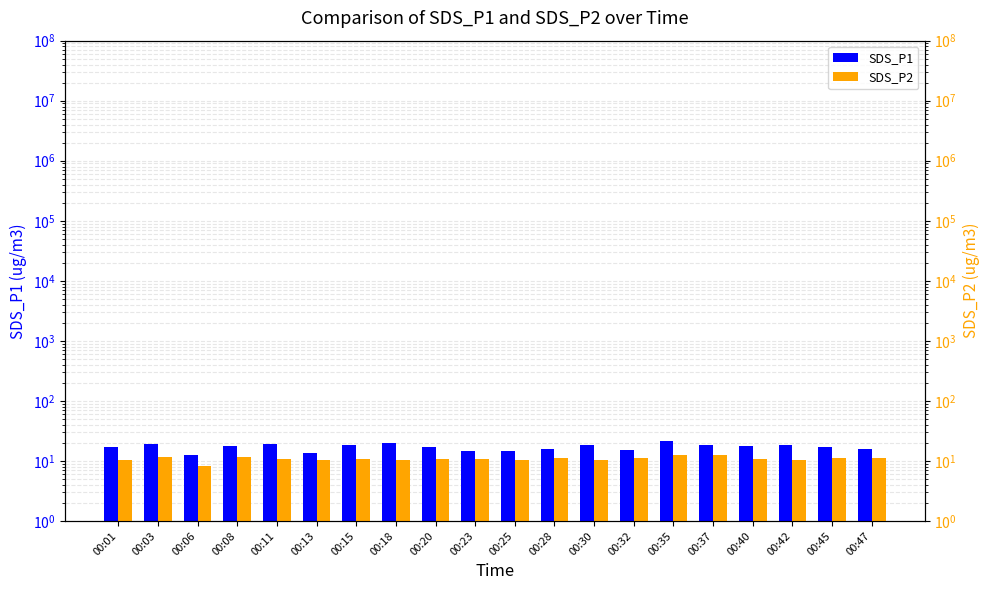

How many data points in SDS_P1 are above 17?

13